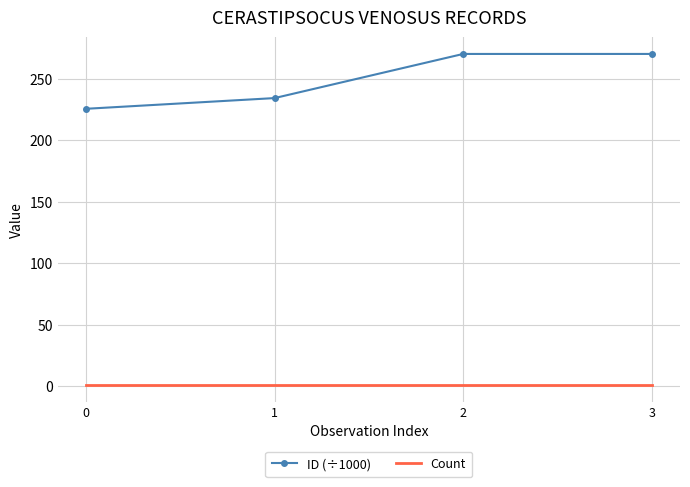

Is the value of Count at 1 greater than the value of ID (÷1000) at 0?

No